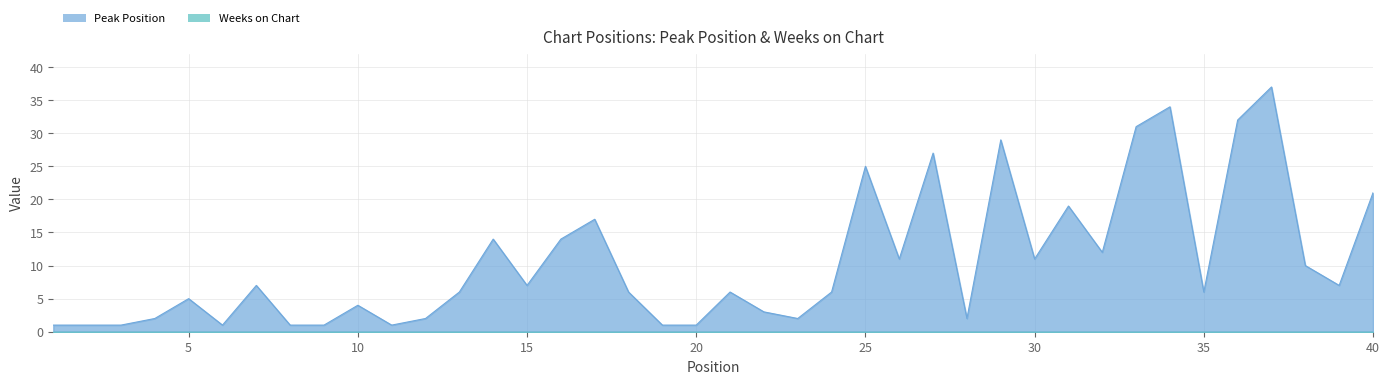

Which category has the highest value across all series?

37